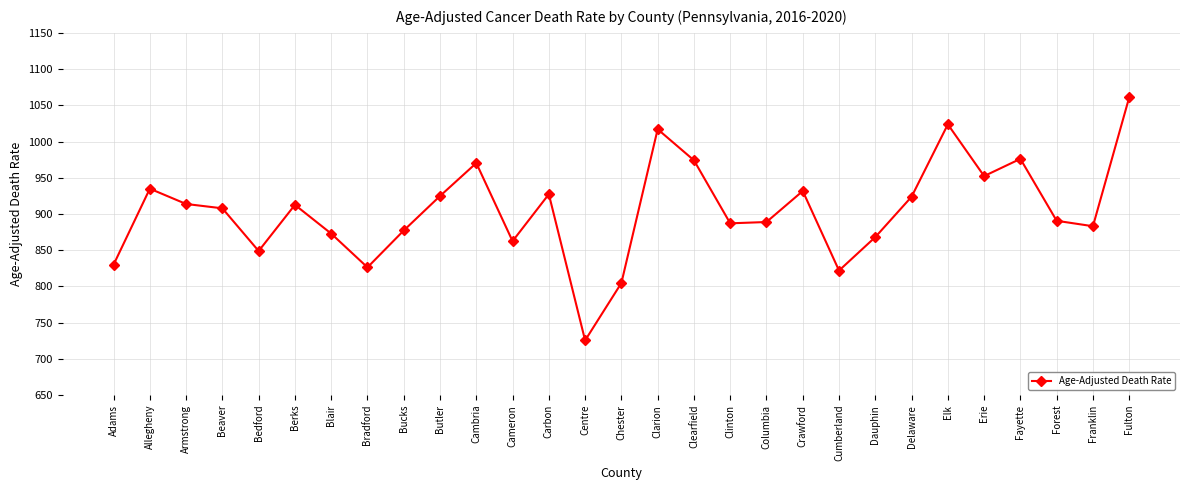

At which category does the data reach its first local peak?

Allegheny